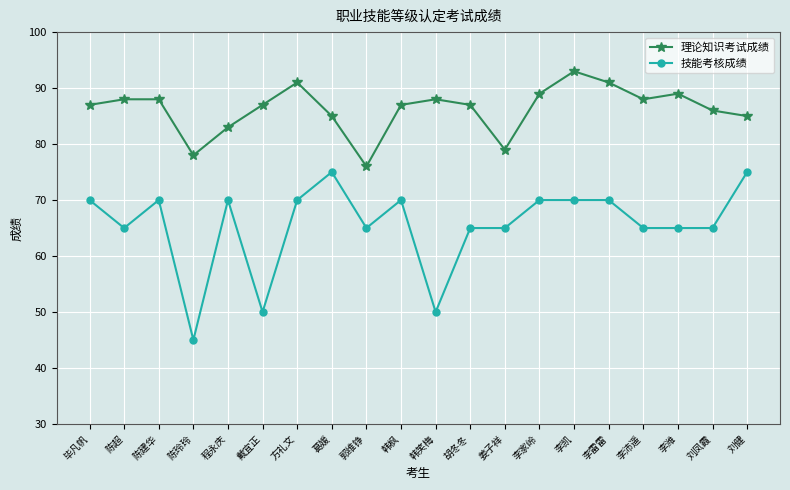

What is the label of the 7th point from the right?

李家岭